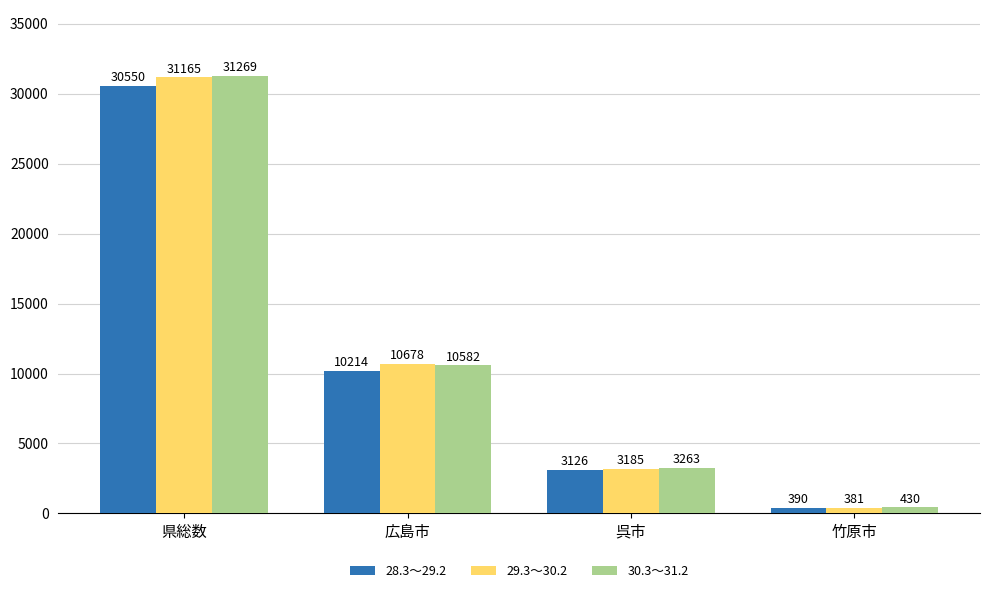

What position from the left is 竹原市?

4